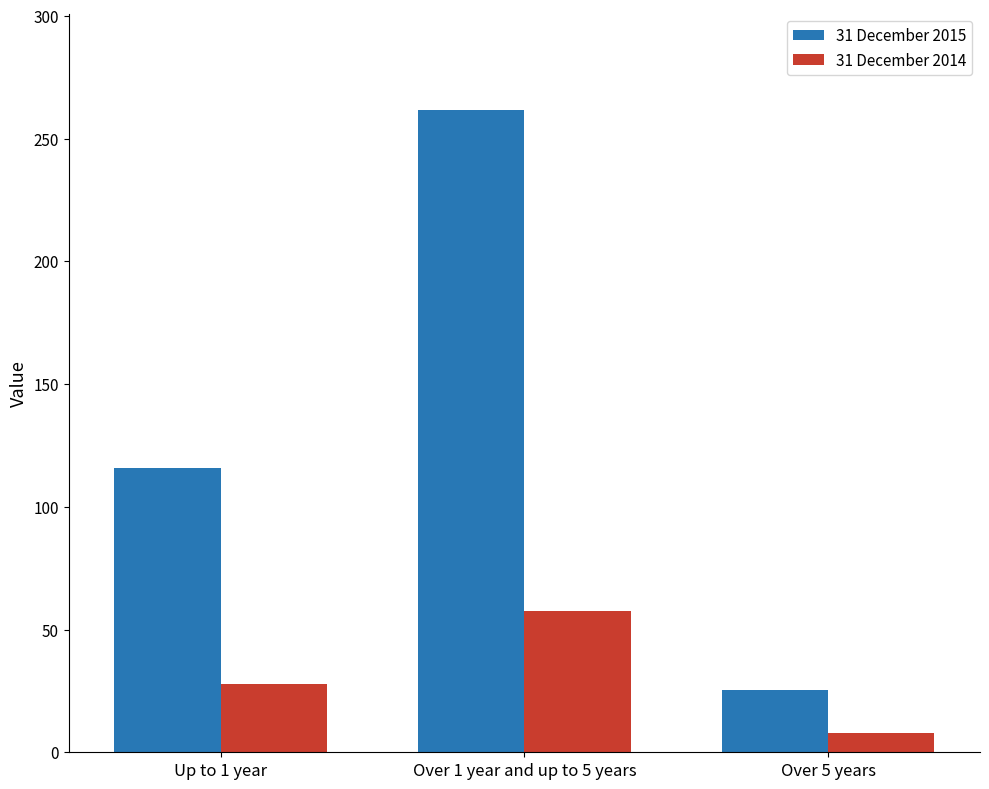

What position from the right is Over 1 year and up to 5 years?

2